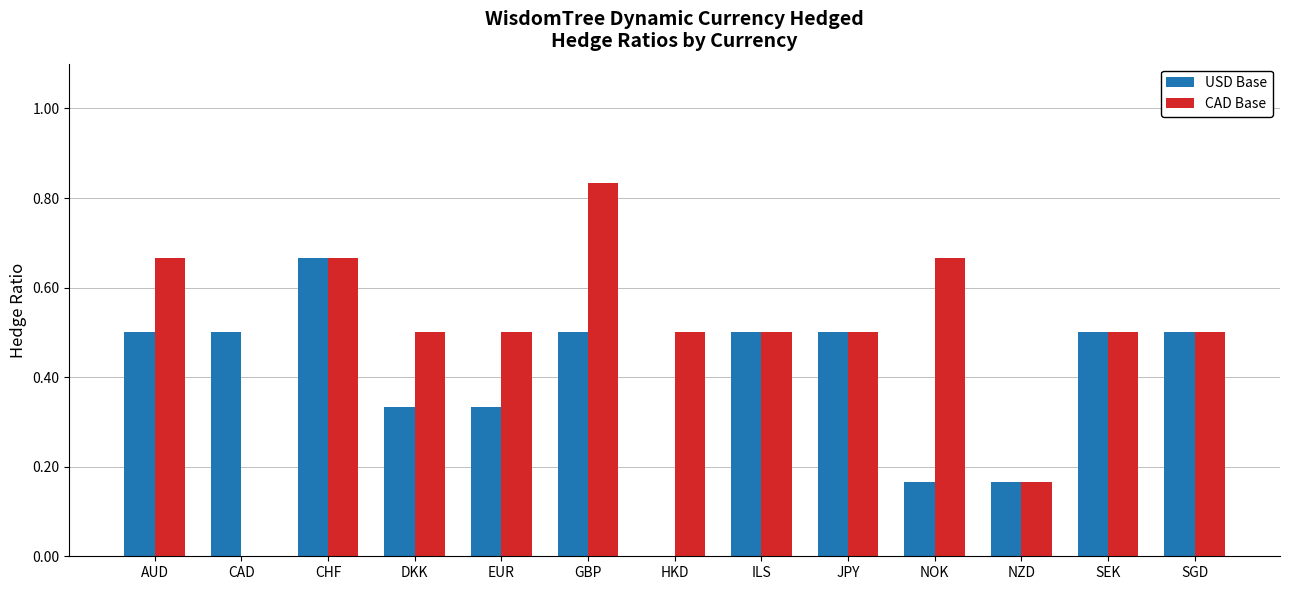

How many data points in USD Base are above 0?

12